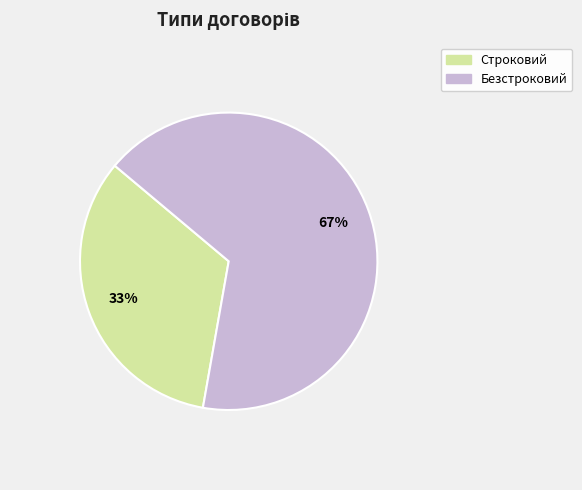

Is it true that Безстроковий is 67% of the pie?

True